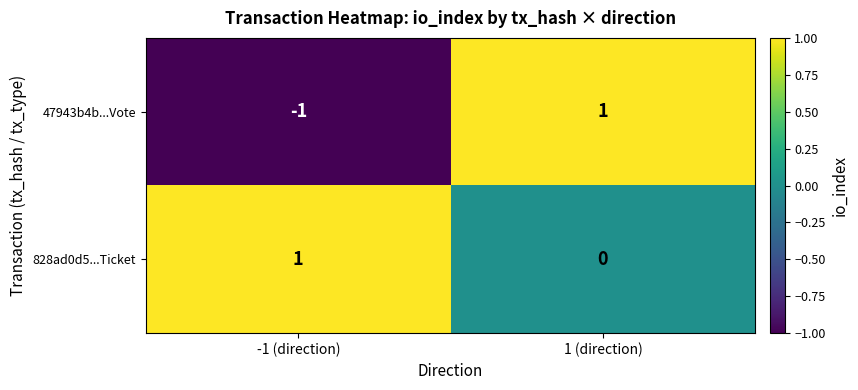

What is the maximum value shown in the chart?

1